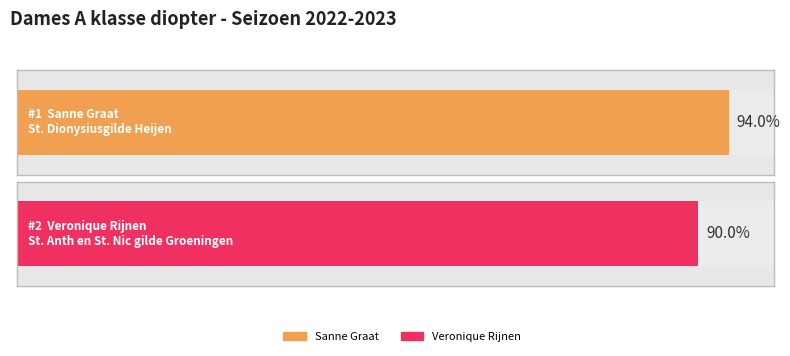

At which category does the chart reach its peak across all series?

Sanne Graat